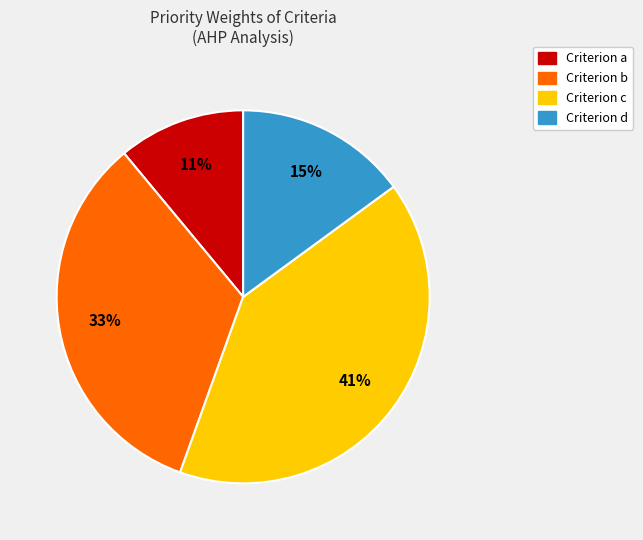

Is there any slice that represents more than half of the pie?

No